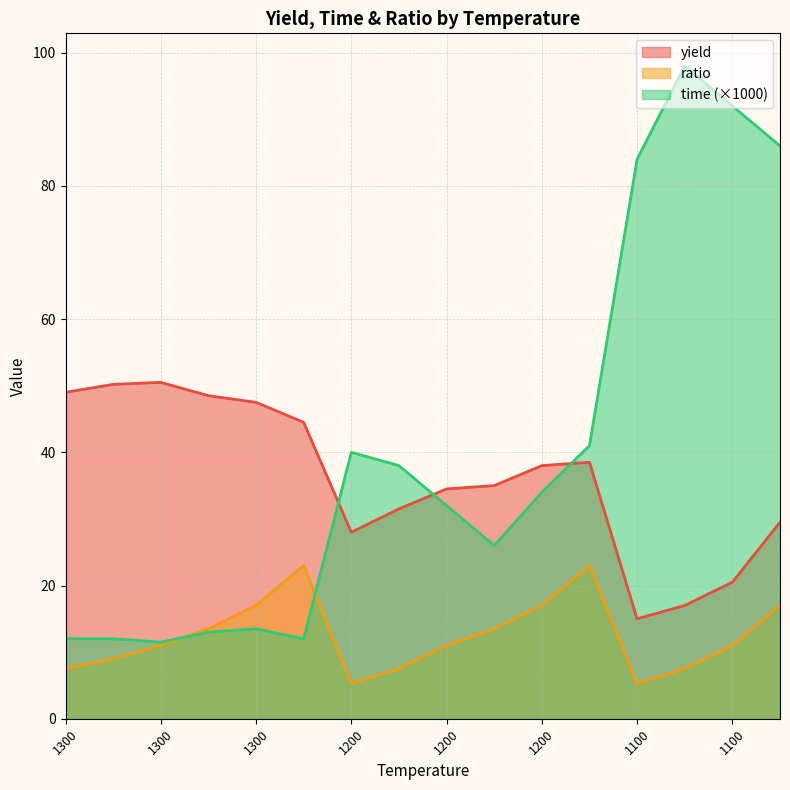

At which label does time first exceed 34?

1200